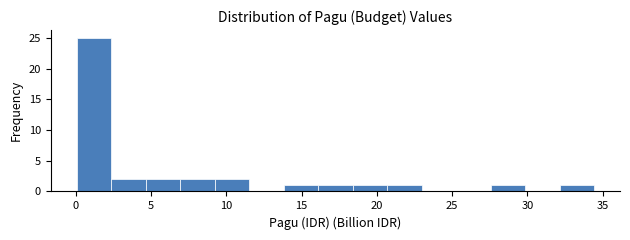

How tall is the bar that spans 27.5 to 30.0 on the x-axis? Neither the bar edges nor the heights are printed on the chart, so give them approximately, as read against the axes.

1